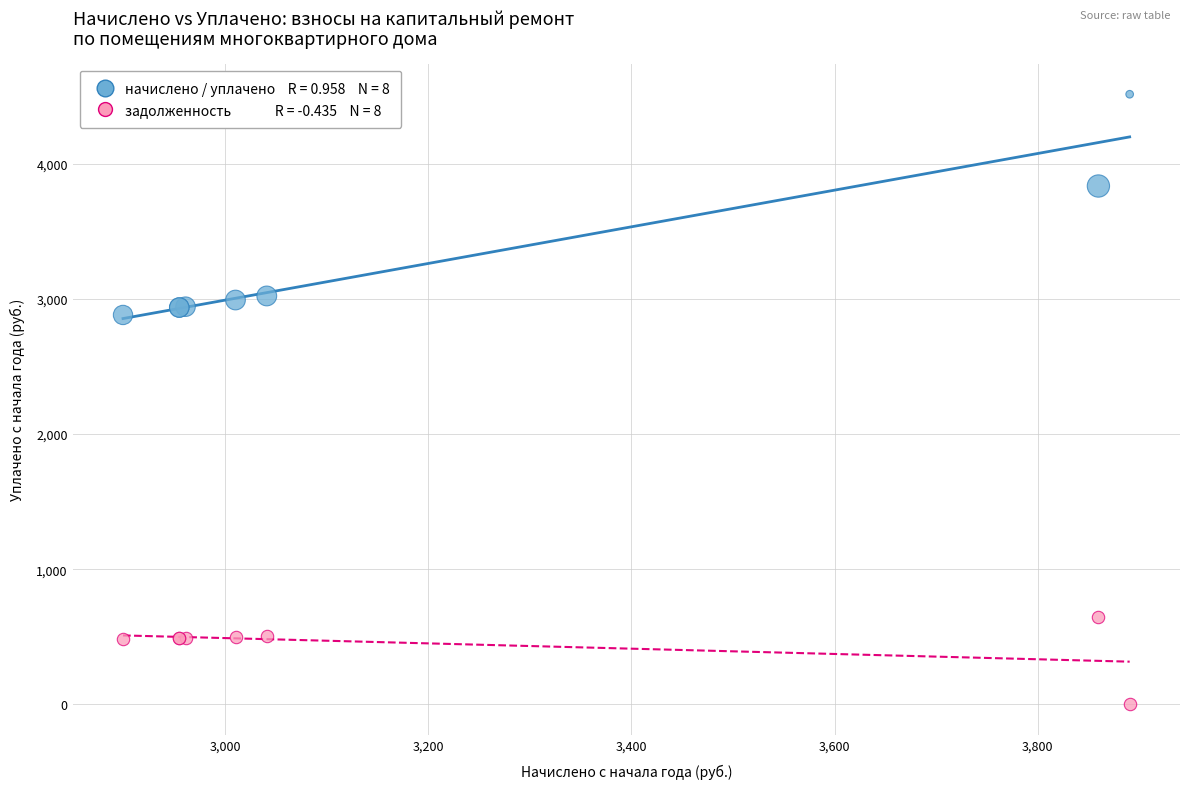

Across all series, what Y value is closest to 2257?

2881.1